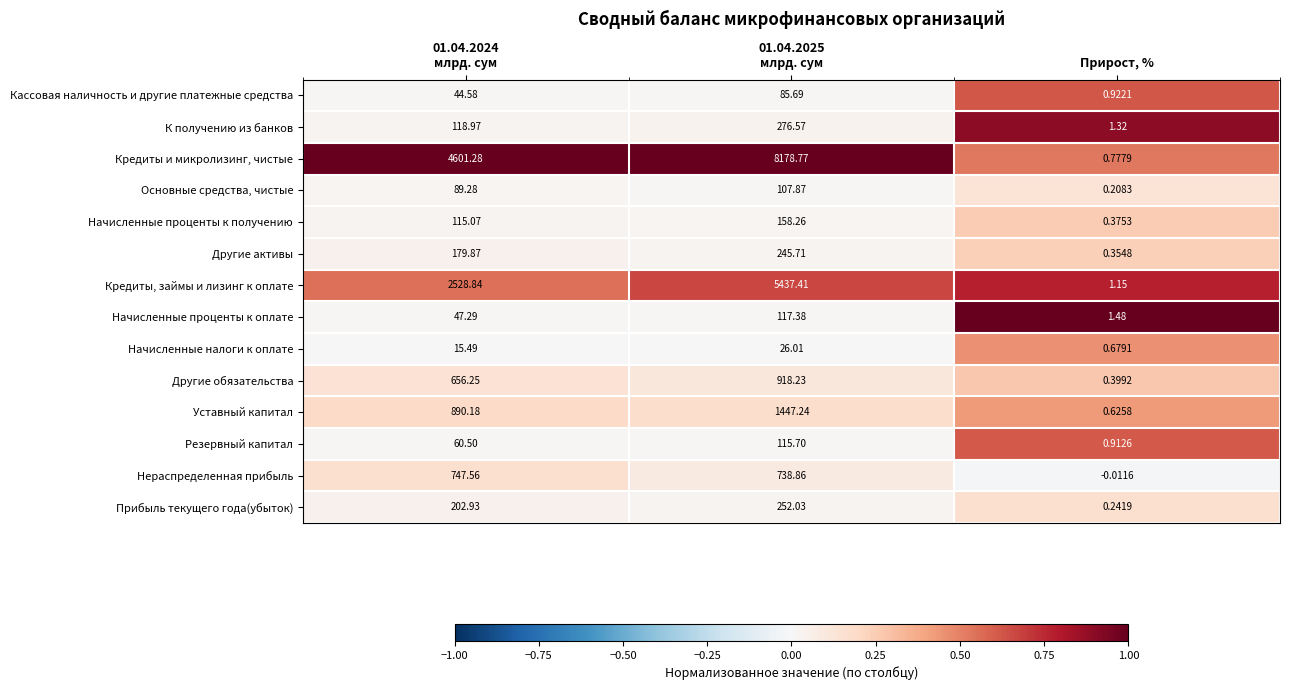

Which category has the lowest value across all series?

Прирост, %